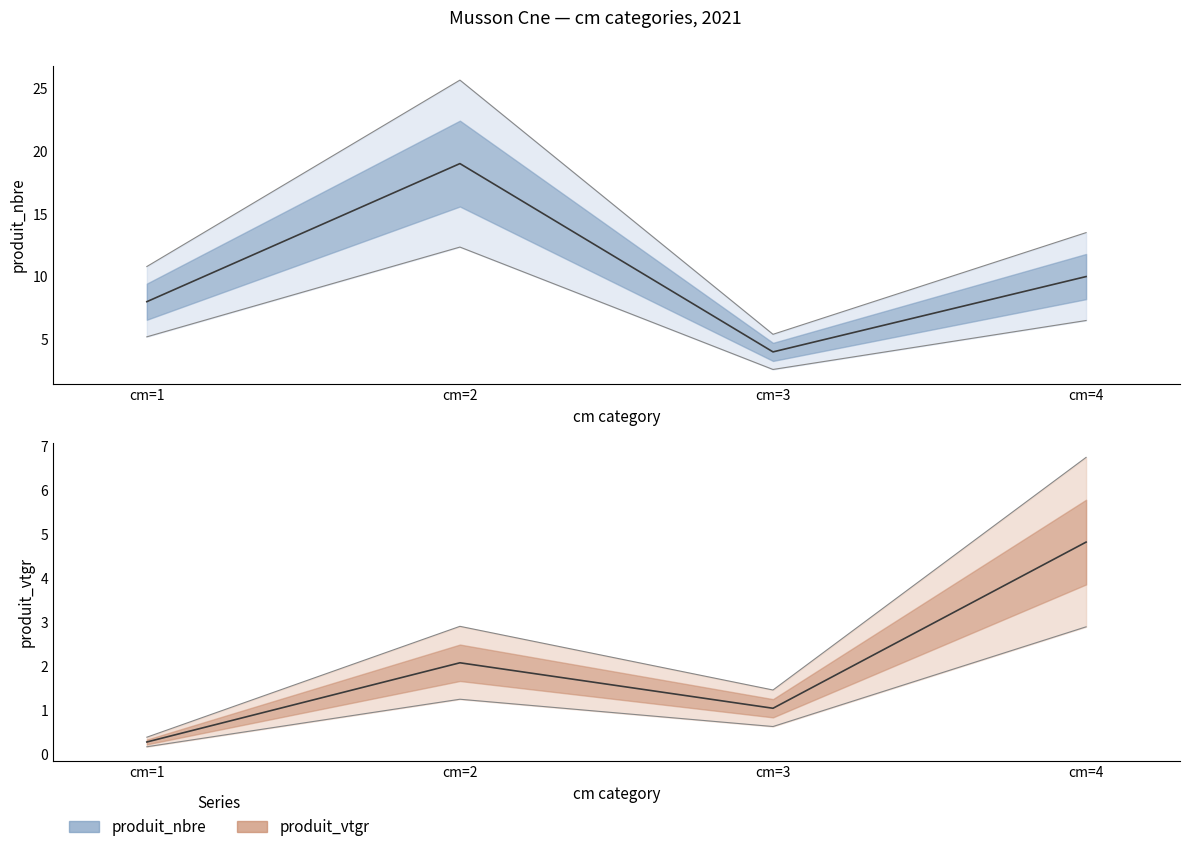

True or false: produit_vtgr and produit_nbre cross at least once.

False